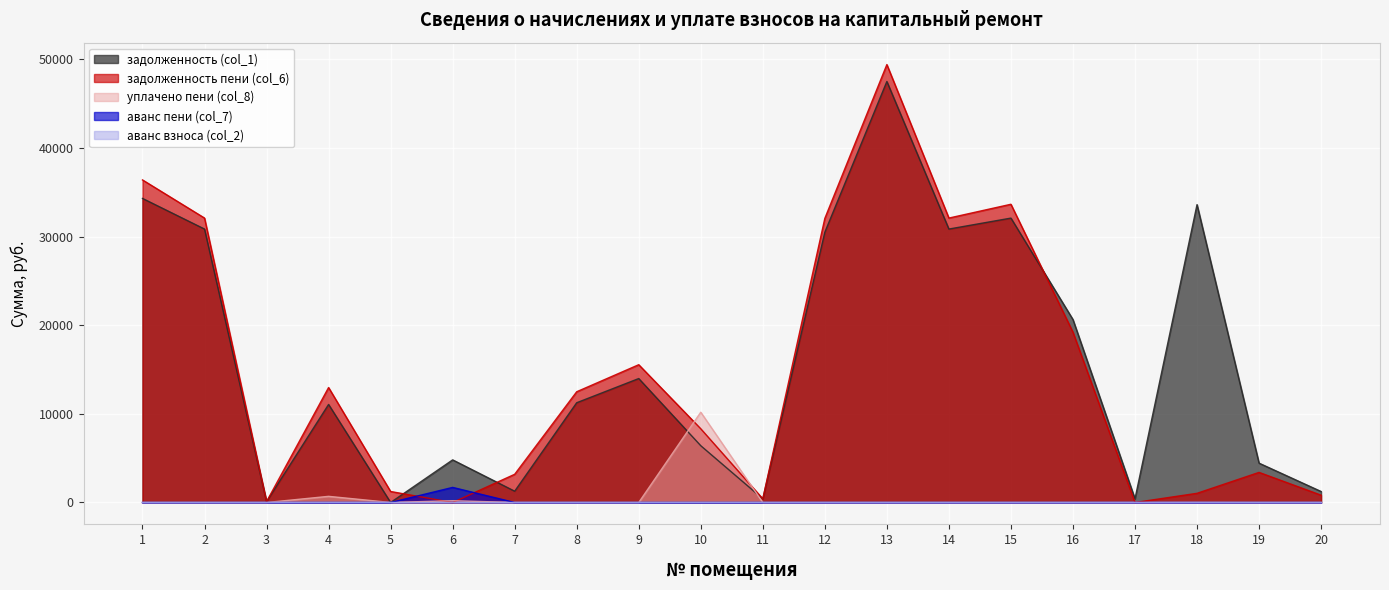

How many lines are shown in the chart?

5